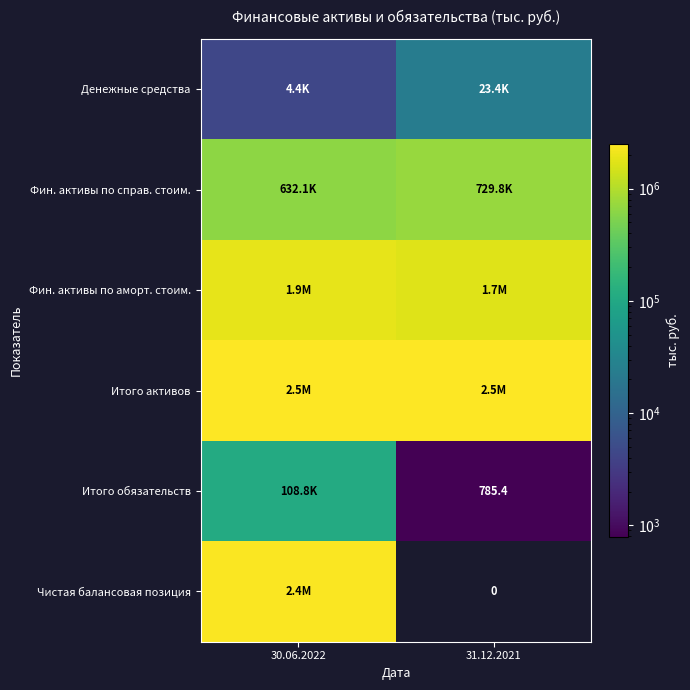

What is the lowest value of the Денежные средства series?

4355.9